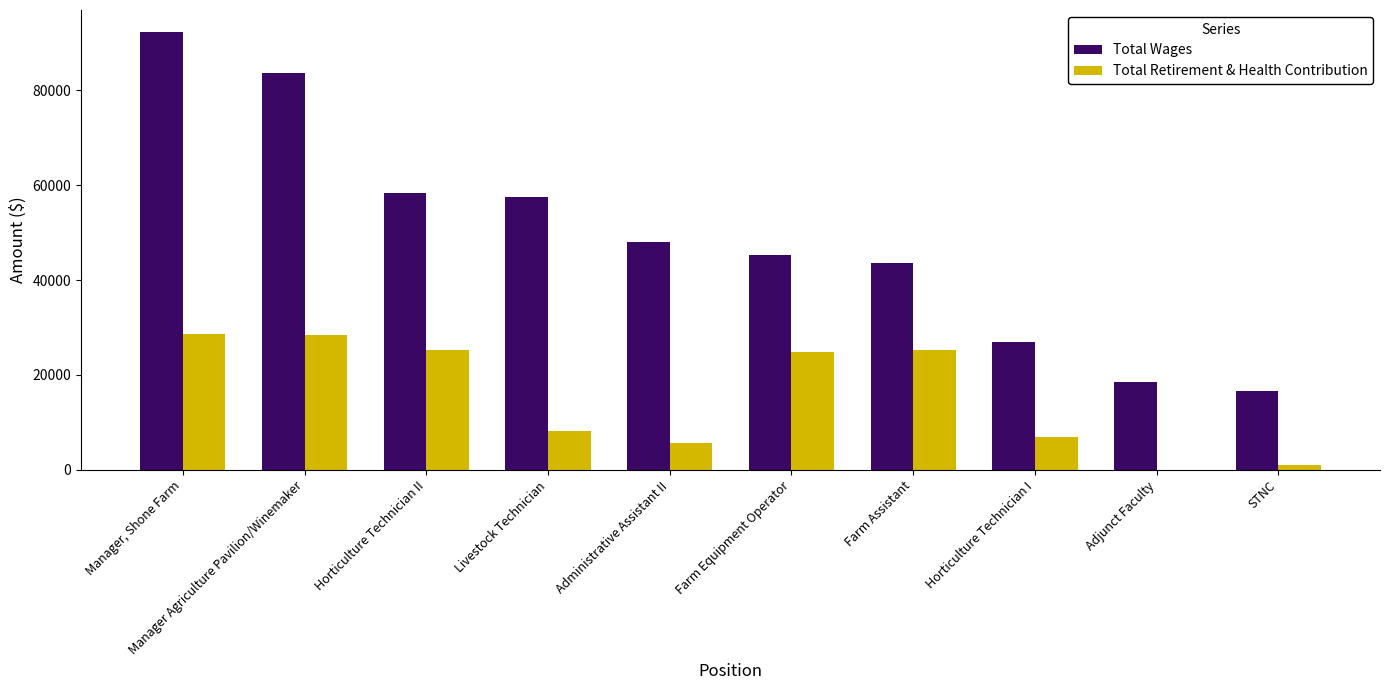

Which series changed the most between Manager, Shone Farm and Horticulture Technician I?

Total Wages